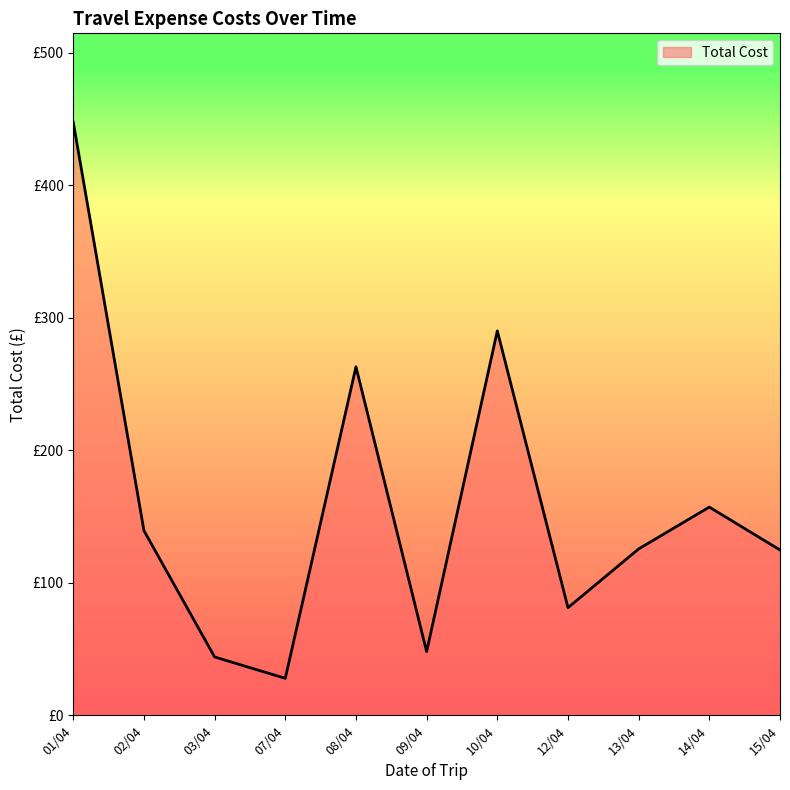

Is this an area chart (filled region under the line)?

Yes